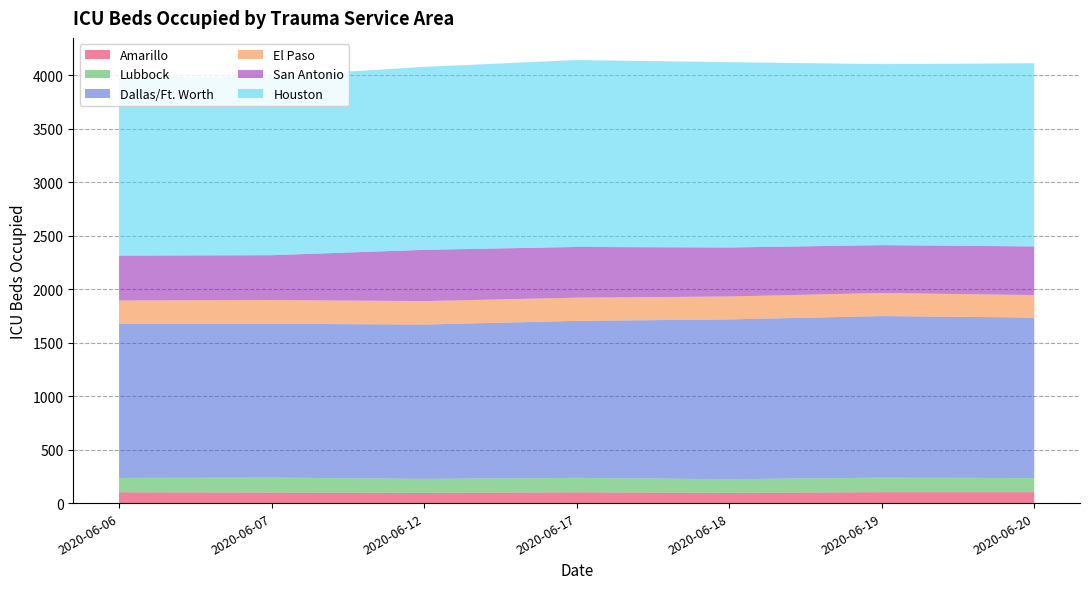

Reading left to right, list all the values displayed in this chart.

Amarillo: 2020-06-06=101	2020-06-07=99	2020-06-12=96	2020-06-17=101	2020-06-18=96	2020-06-19=102	2020-06-20=102
Lubbock: 2020-06-06=134	2020-06-07=140	2020-06-12=130	2020-06-17=135	2020-06-18=127	2020-06-19=136	2020-06-20=132
Dallas/Ft. Worth: 2020-06-06=1440	2020-06-07=1437	2020-06-12=1443	2020-06-17=1467	2020-06-18=1494	2020-06-19=1510	2020-06-20=1500
El Paso: 2020-06-06=219	2020-06-07=222	2020-06-12=219	2020-06-17=217	2020-06-18=214	2020-06-19=216	2020-06-20=210
San Antonio: 2020-06-06=419	2020-06-07=419	2020-06-12=479	2020-06-17=474	2020-06-18=458	2020-06-19=447	2020-06-20=455
Houston: 2020-06-06=1664	2020-06-07=1671	2020-06-12=1710	2020-06-17=1747	2020-06-18=1732	2020-06-19=1692	2020-06-20=1712